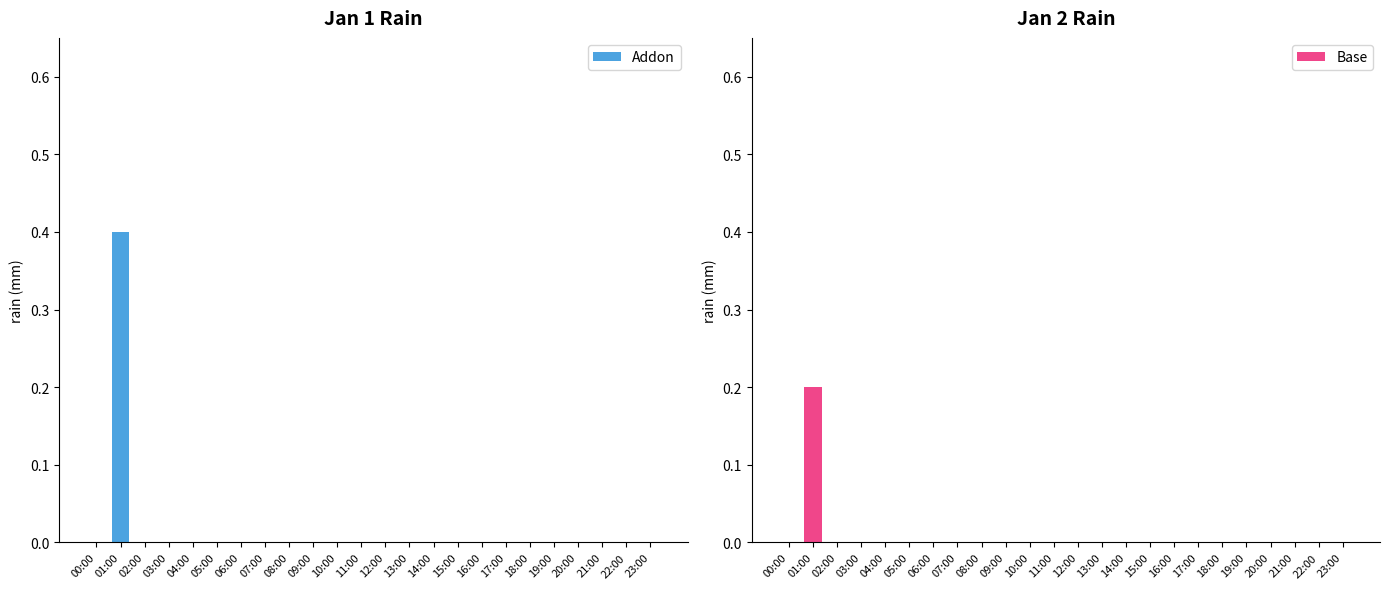

True or false: Addon has a value of 0.0 at 04:00.

True